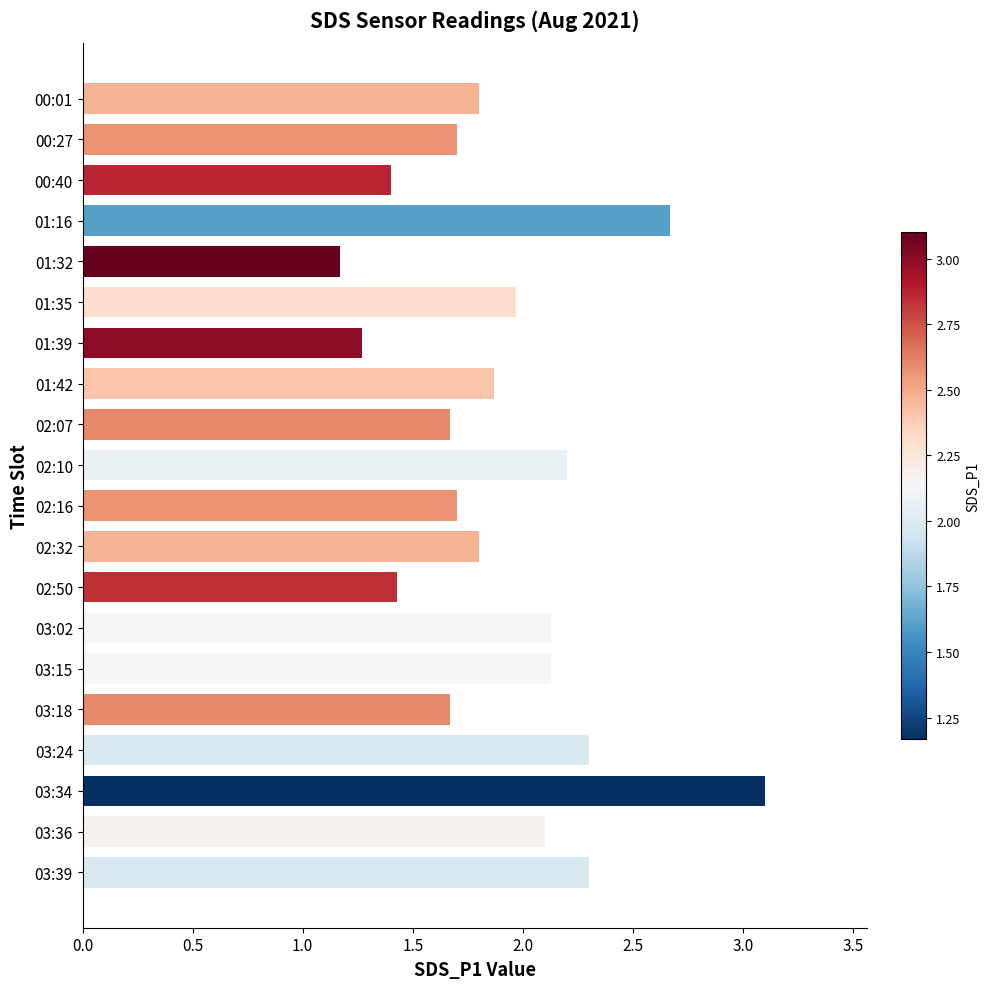

Reading bottom to top, extract all data points from this chart.

2.3	2.1	3.1	2.3	1.7	2.1	2.1	1.4	1.8	1.7	2.2	1.7	1.9	1.3	2.0	1.2	2.7	1.4	1.7	1.8